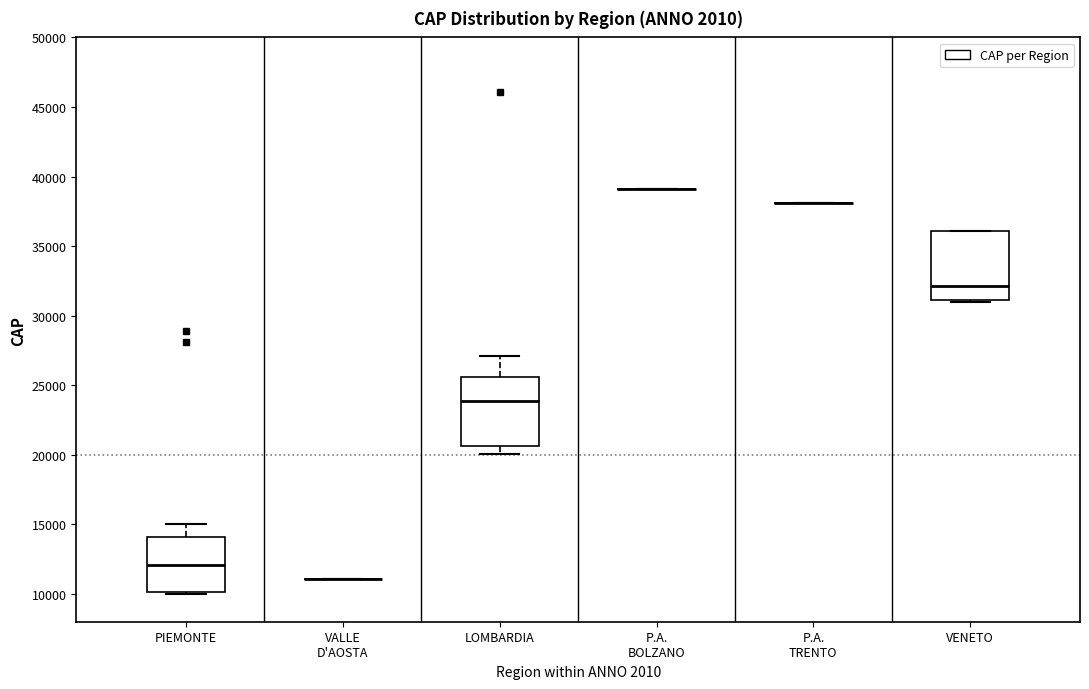

Reading left to right, transcribe this box plot: for each box, give where its median line is, the range the box spans, and where its two whiskers end, as read against the y-axis. The values are not printed on the chart, so give them approximately, as read against the axis.

PIEMONTE: median 12000, box 10000 to 14000, whiskers 10000 to 15000
VALLE D'AOSTA: box collapsed to a line at 11000, whiskers 11000 to 11000
LOMBARDIA: median 24000, box 20500 to 25500, whiskers 20000 to 27000
P.A. BOLZANO: box collapsed to a line at 39000, whiskers 39000 to 39000
P.A. TRENTO: box collapsed to a line at 38000, whiskers 38000 to 38000
VENETO: median 32000, box 31000 to 36000, whiskers 31000 to 36000